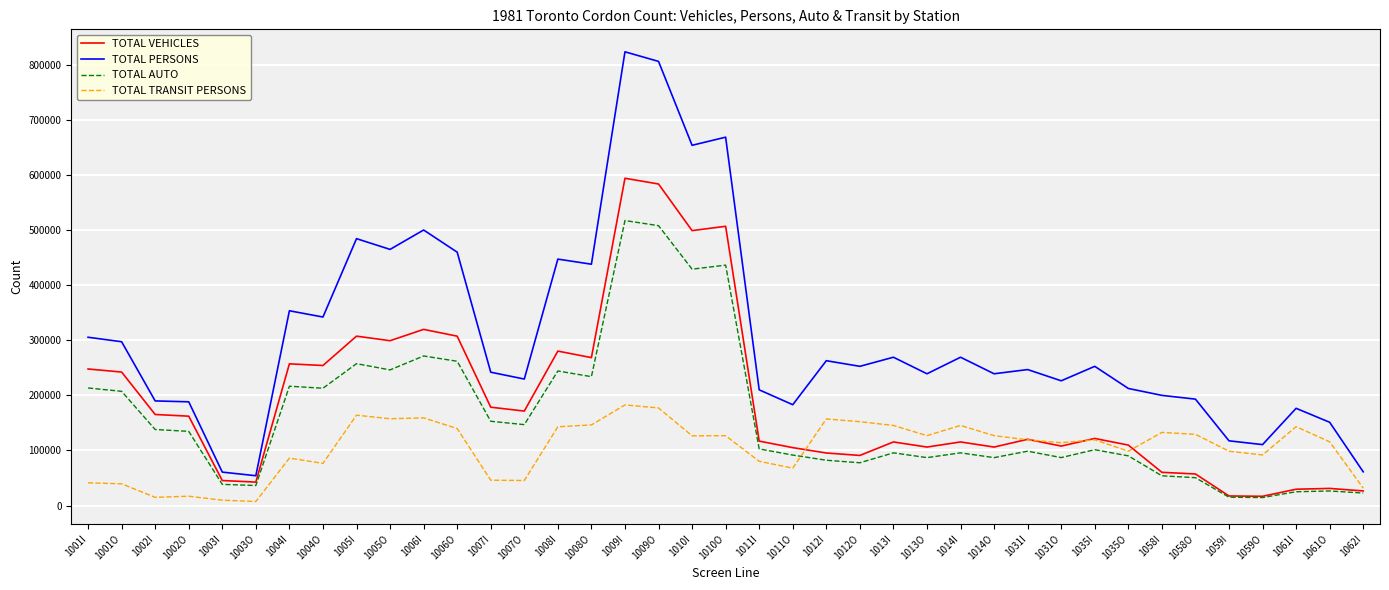

The value of TOTAL TRANSIT PERSONS at 1031I is 119274. True or false?

True